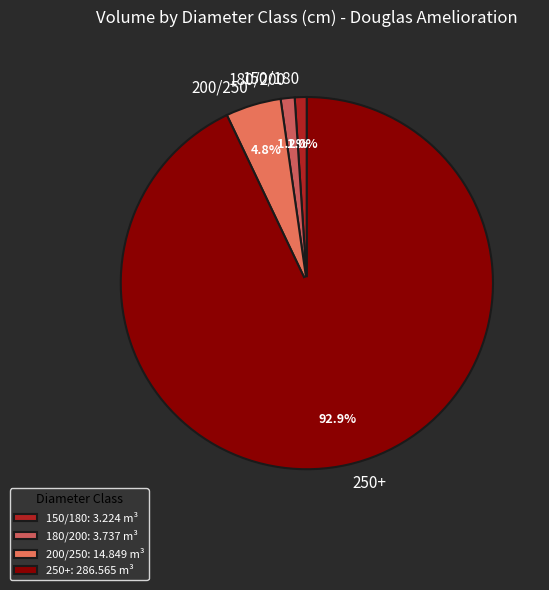

Which has a higher value, 150/180 or 200/250?

200/250